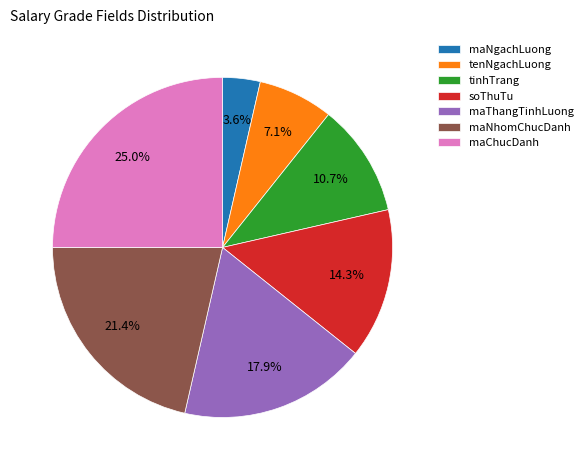

What percentage do soThuTu and tinhTrang together represent?

25.0%